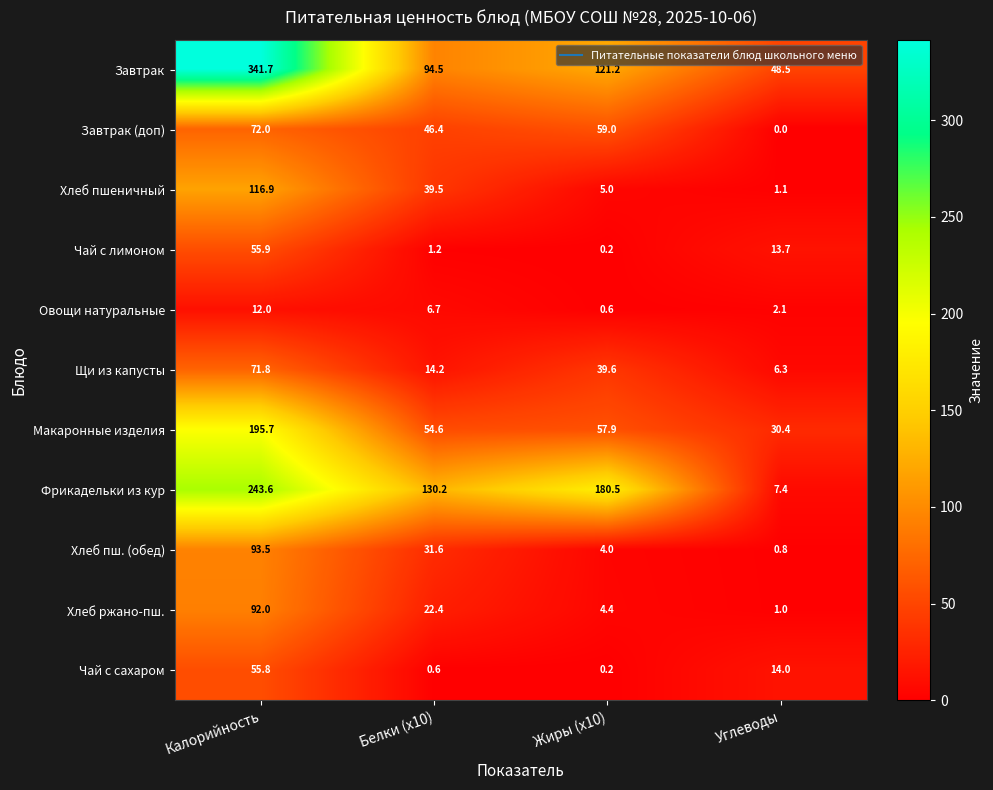

What is the total value across all series at Калорийность?

1350.9